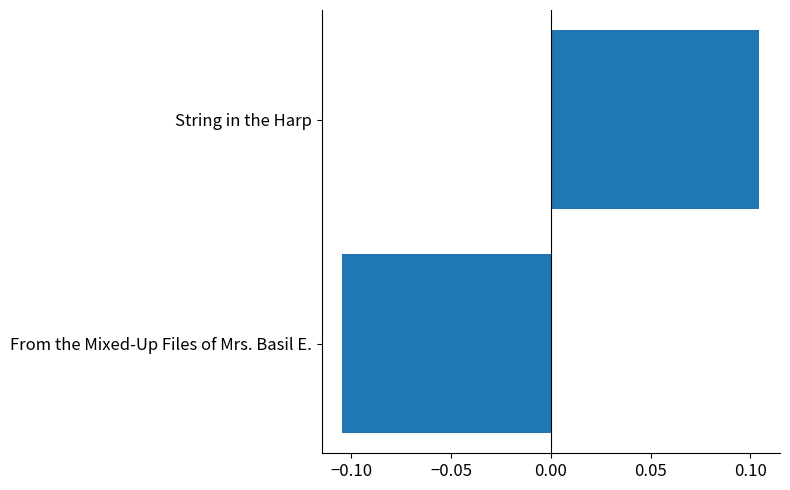

List the labels in order of value, largest first.

String in the Harp, From the Mixed-Up Files of Mrs. Basil E.